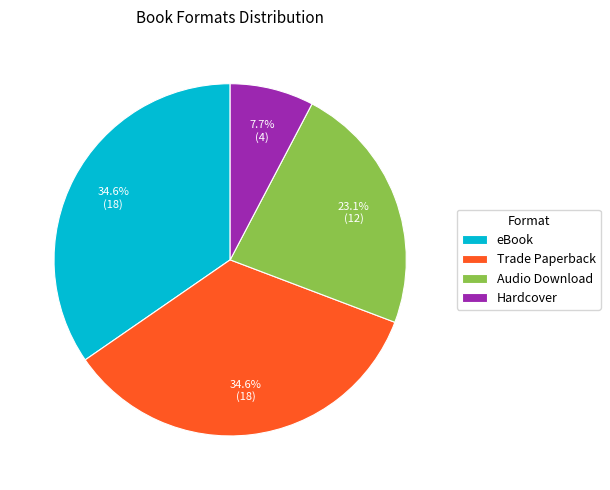

Does Hardcover account for over 50% of the chart?

No